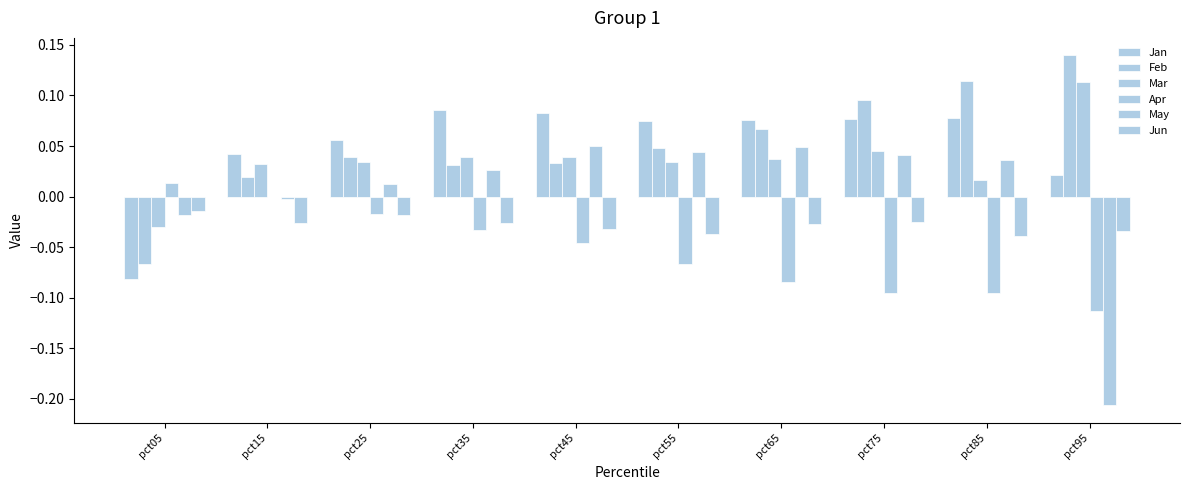

What is the sum of the Jan values at pct75 and pct35?

0.2